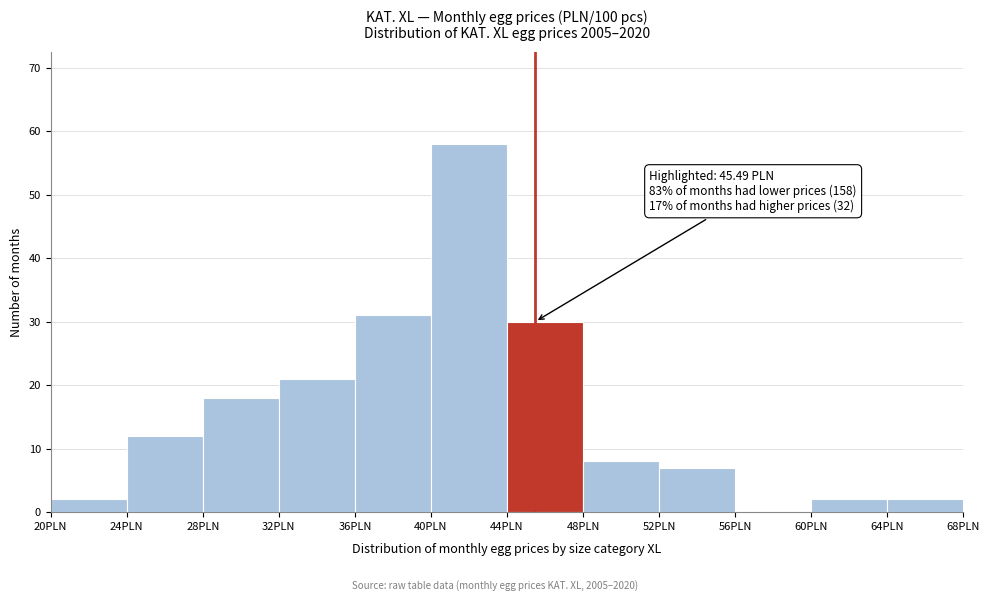

Which range on the x-axis has the tallest bar?

40 to 44